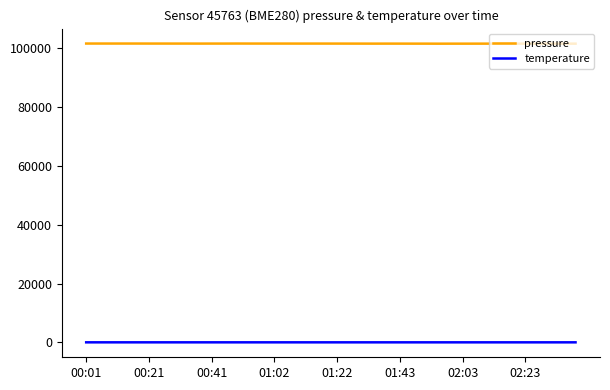

List the series in order of their overall mean, lowest first.

temperature, pressure